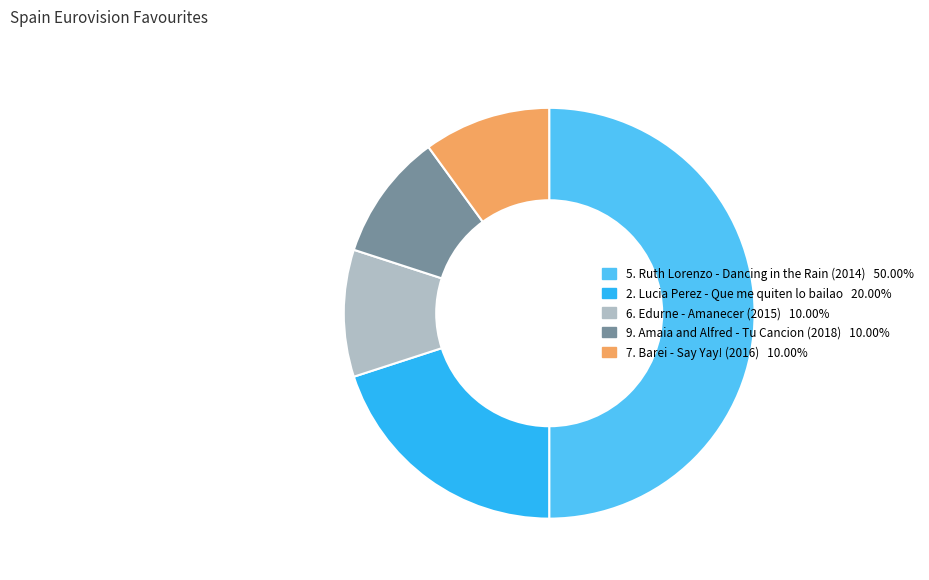

How many slices are in this pie chart?

5